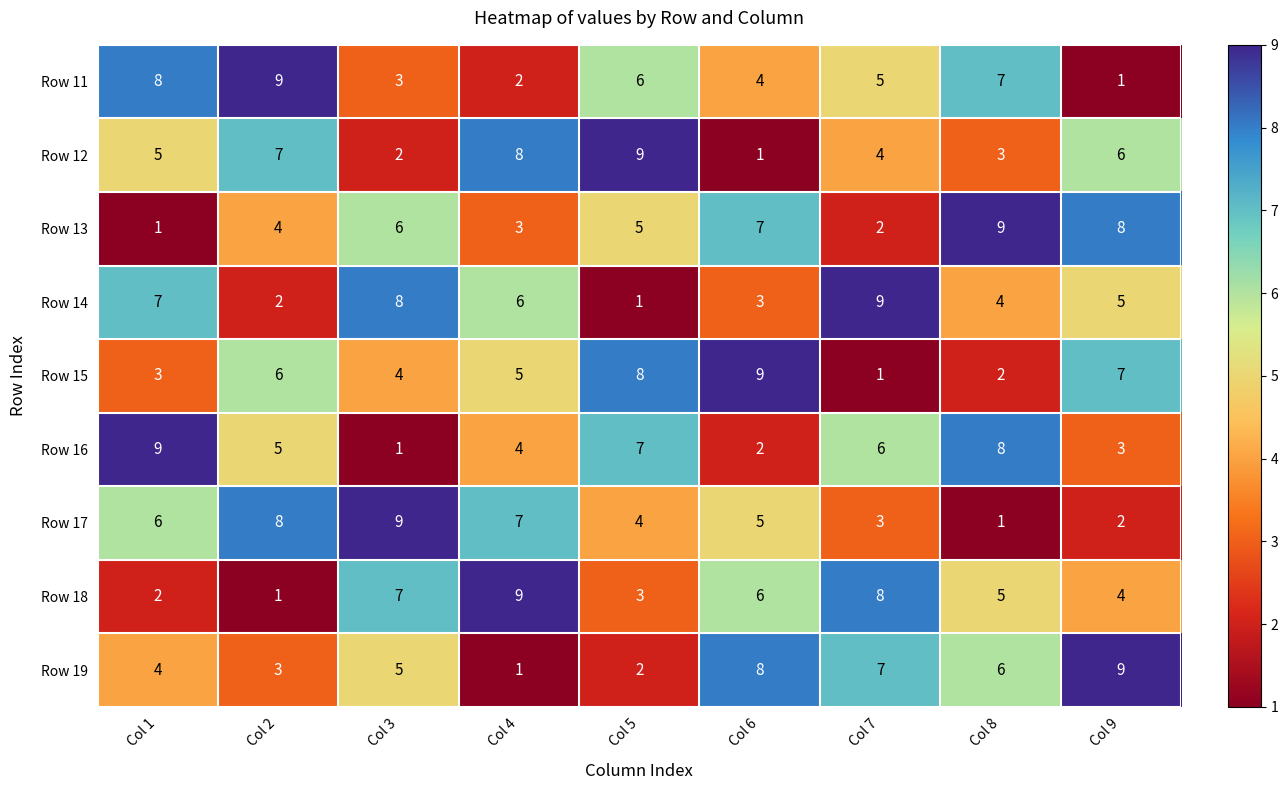

What is the difference between the second highest and second lowest values in the Row 18 series?

6